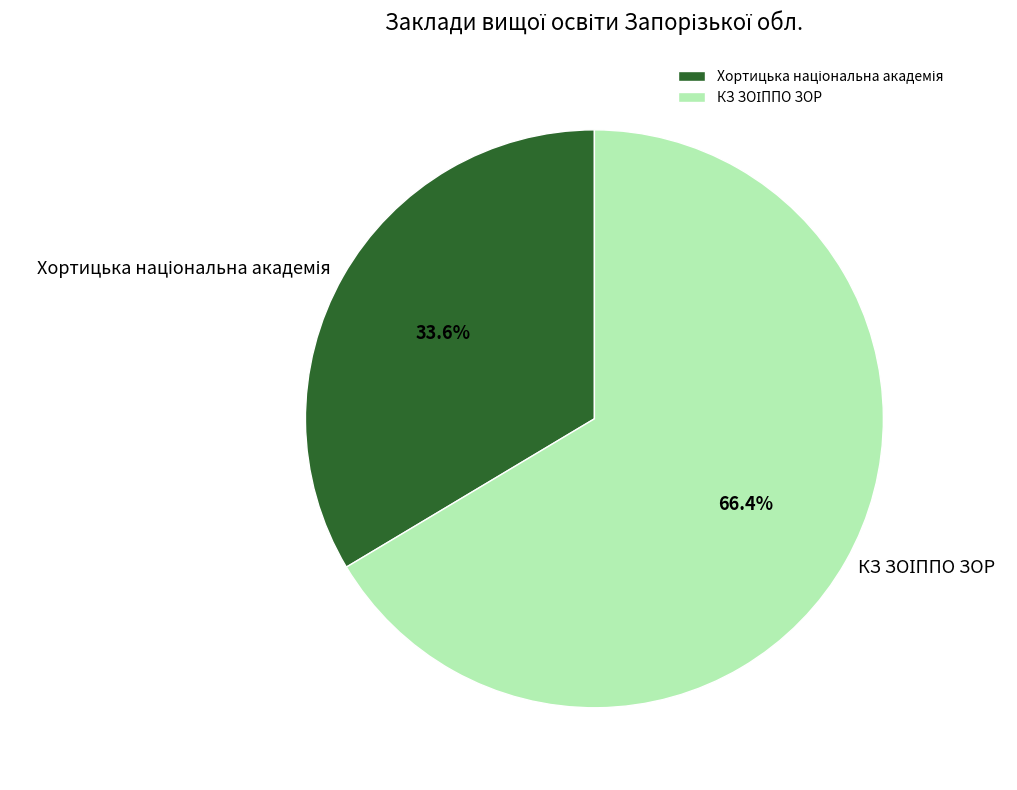

Is there any slice that represents more than half of the pie?

Yes